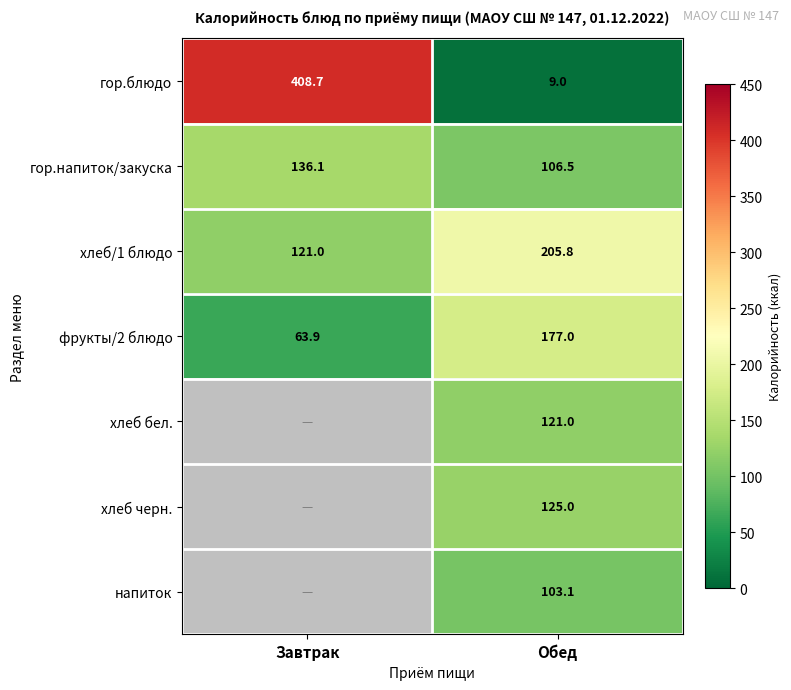

What is the average value of the фрукты/2 блюдо series?

120.5